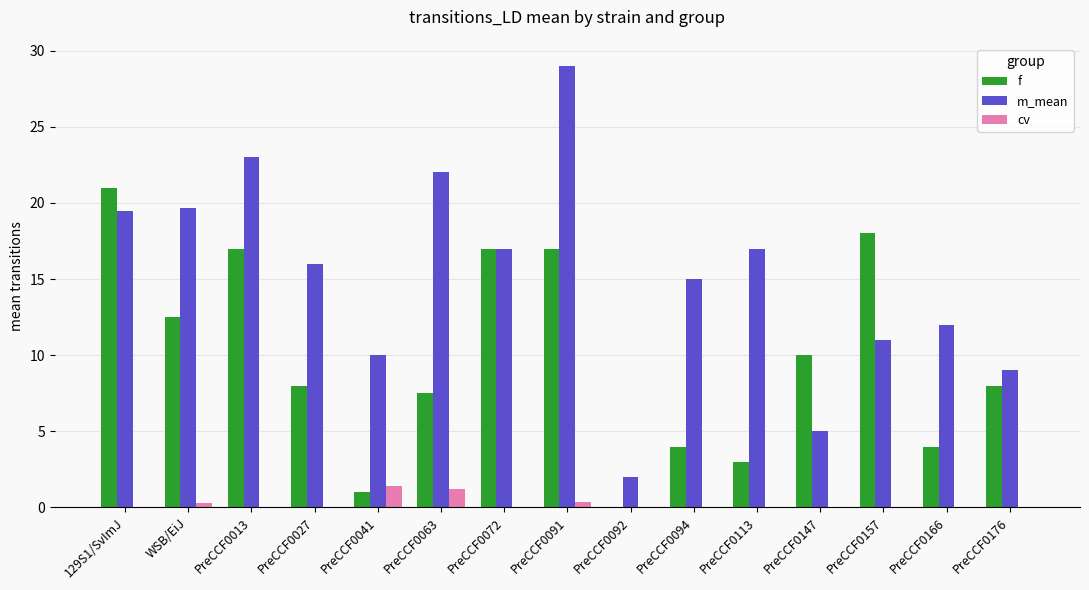

Reading right to left, extract all data points from this chart.

f: PreCCF0176=8.0	PreCCF0166=4.0	PreCCF0157=18.0	PreCCF0147=10.0	PreCCF0113=3.0	PreCCF0094=4.0	PreCCF0092=0.0	PreCCF0091=17.0	PreCCF0072=17.0	PreCCF0063=7.5	PreCCF0041=1.0	PreCCF0027=8.0	PreCCF0013=17.0	WSB/EiJ=12.5	129S1/SvImJ=21.0
m_mean: PreCCF0176=9.0	PreCCF0166=12.0	PreCCF0157=11.0	PreCCF0147=5.0	PreCCF0113=17.0	PreCCF0094=15.0	PreCCF0092=2.0	PreCCF0091=29.0	PreCCF0072=17.0	PreCCF0063=22.0	PreCCF0041=10.0	PreCCF0027=16.0	PreCCF0013=23.0	WSB/EiJ=19.7	129S1/SvImJ=19.5
cv: PreCCF0176=0.0	PreCCF0166=0.0	PreCCF0157=0.0	PreCCF0147=0.0	PreCCF0113=0.0	PreCCF0094=0.0	PreCCF0092=0.0	PreCCF0091=0.3	PreCCF0072=0.0	PreCCF0063=1.2	PreCCF0041=1.4	PreCCF0027=0.0	PreCCF0013=0.0	WSB/EiJ=0.3	129S1/SvImJ=0.0